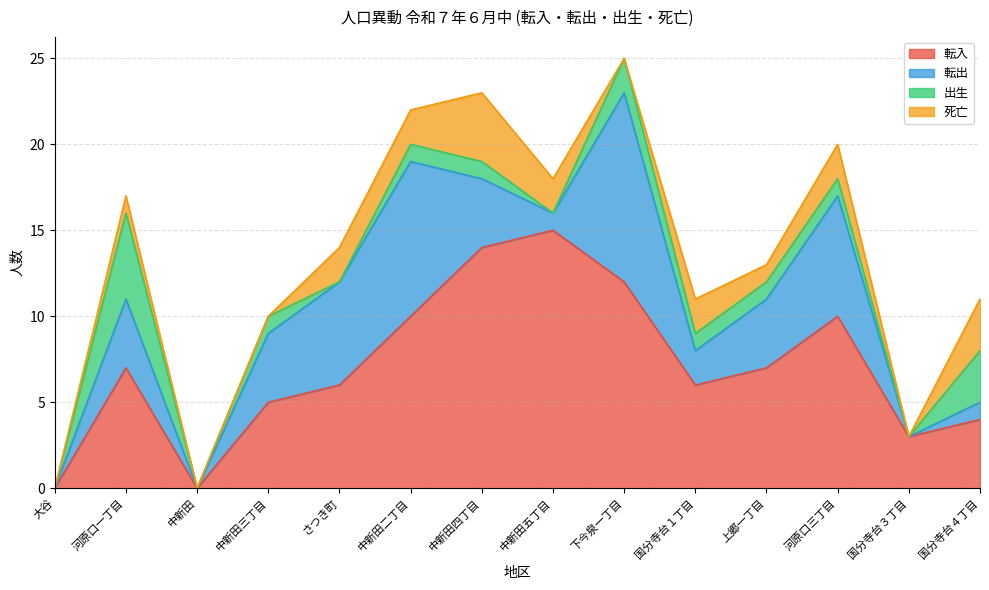

What is the sum of the 転出 values at 上郷一丁目 and 河原口一丁目?

8